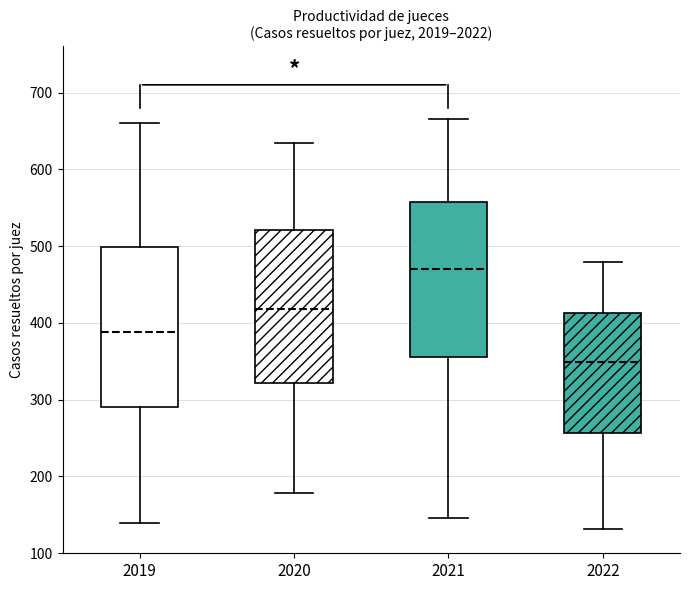

Where does the median line of the box at x = 2020 sit on the y-axis? The values are not printed on the chart, so give them approximately, as read against the axis.

420